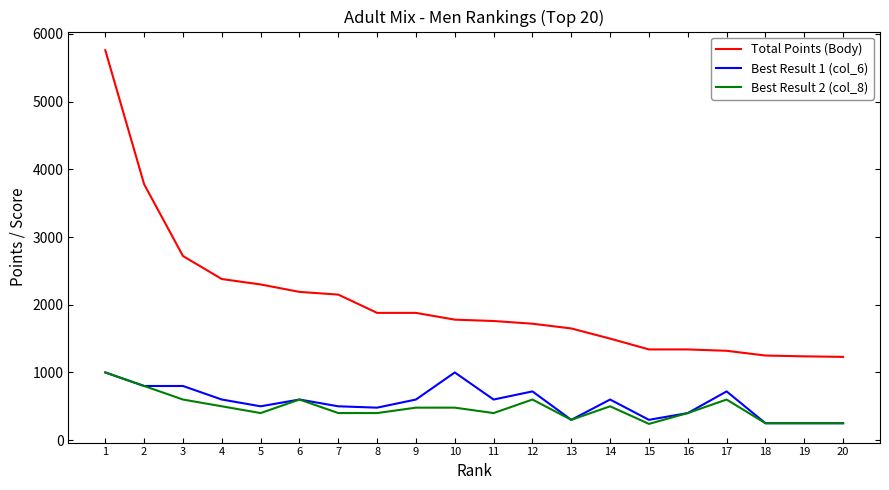

Which series has the largest total across all categories?

Total Points (Body)